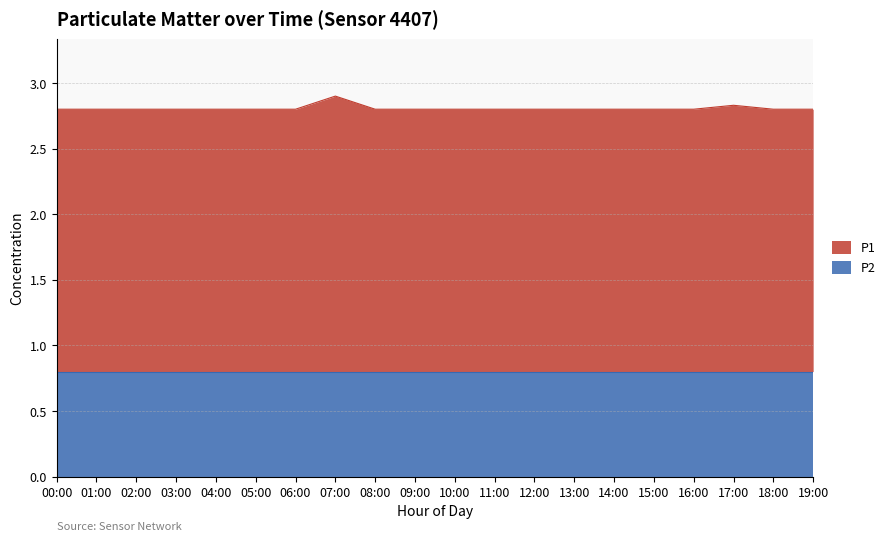

Rank the categories by value from lowest to highest.

00:00, 01:00, 02:00, 03:00, 04:00, 05:00, 06:00, 08:00, 09:00, 10:00, 11:00, 12:00, 13:00, 14:00, 15:00, 16:00, 18:00, 19:00, 17:00, 07:00